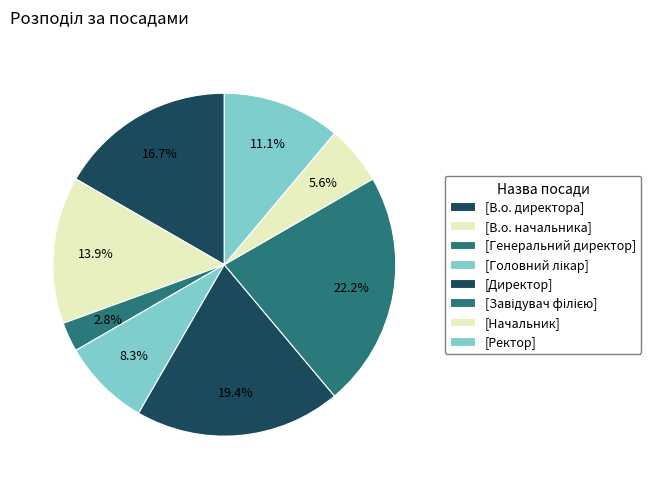

How many segments does this pie chart have?

8